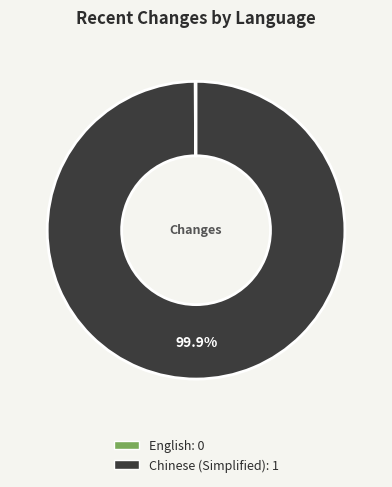

To the nearest percent, what is the average slice percentage?

50%